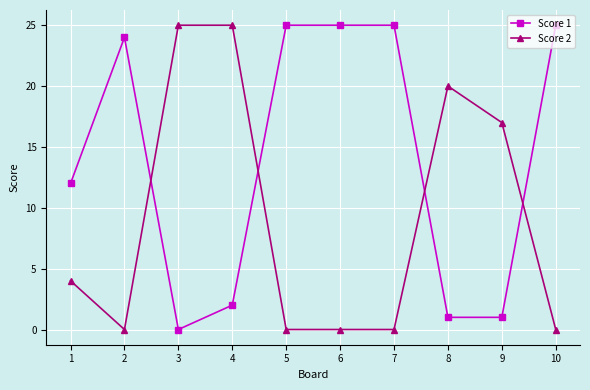

What is the spread (max minus min) of values at 6?

25